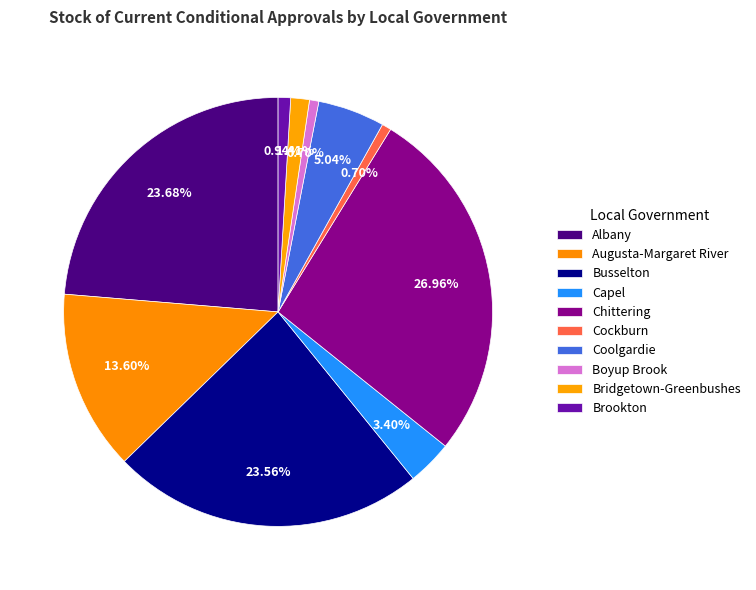

Rank the categories by value from highest to lowest.

Chittering, Albany, Busselton, Augusta-Margaret River, Coolgardie, Capel, Bridgetown-Greenbushes, Brookton, Cockburn, Boyup Brook